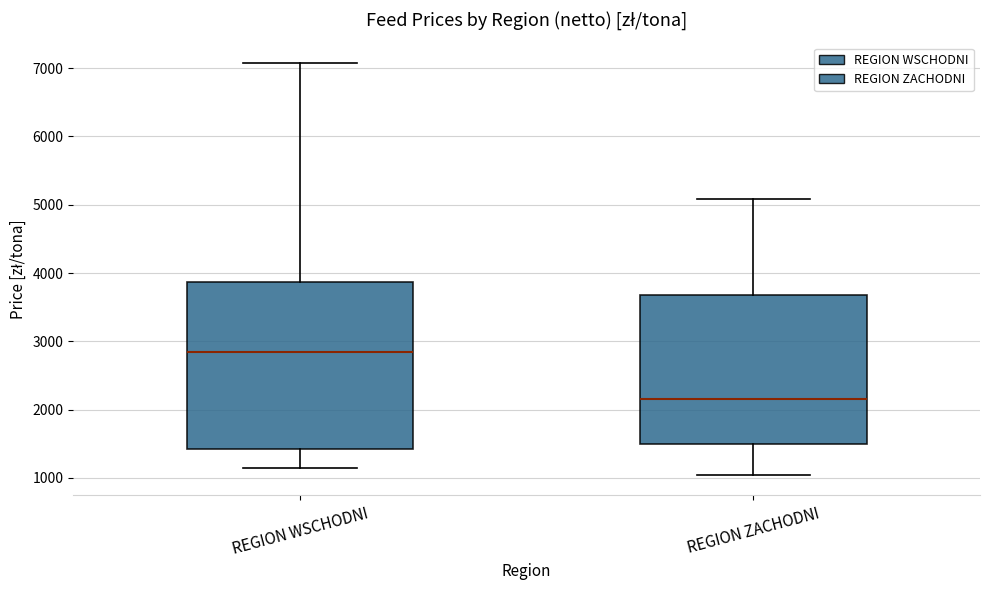

Reading left to right, transcribe this box plot: for each box, give where its median line is, the range the box spans, and where its two whiskers end, as read against the y-axis. The values are not printed on the chart, so give them approximately, as read against the axis.

REGION WSCHODNI: median 2900, box 1400 to 3900, whiskers 1100 to 7100
REGION ZACHODNI: median 2200, box 1500 to 3700, whiskers 1100 to 5100